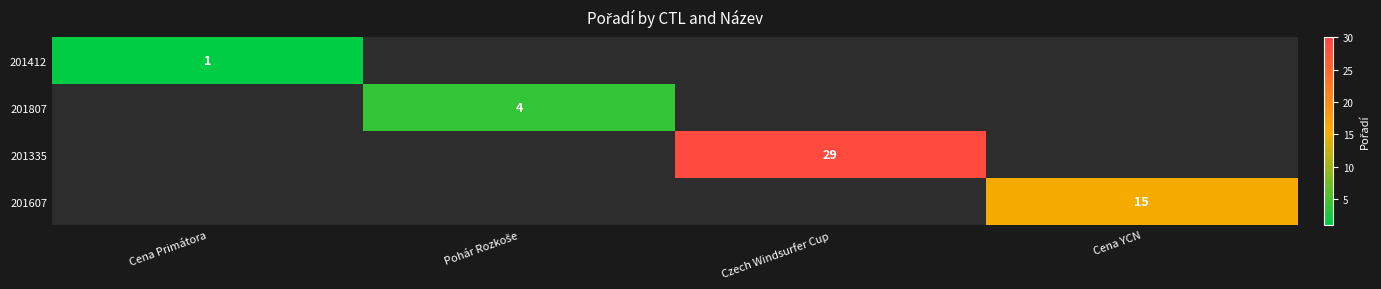

Is it true that 201412 equals 0 at Cena Primátora?

False